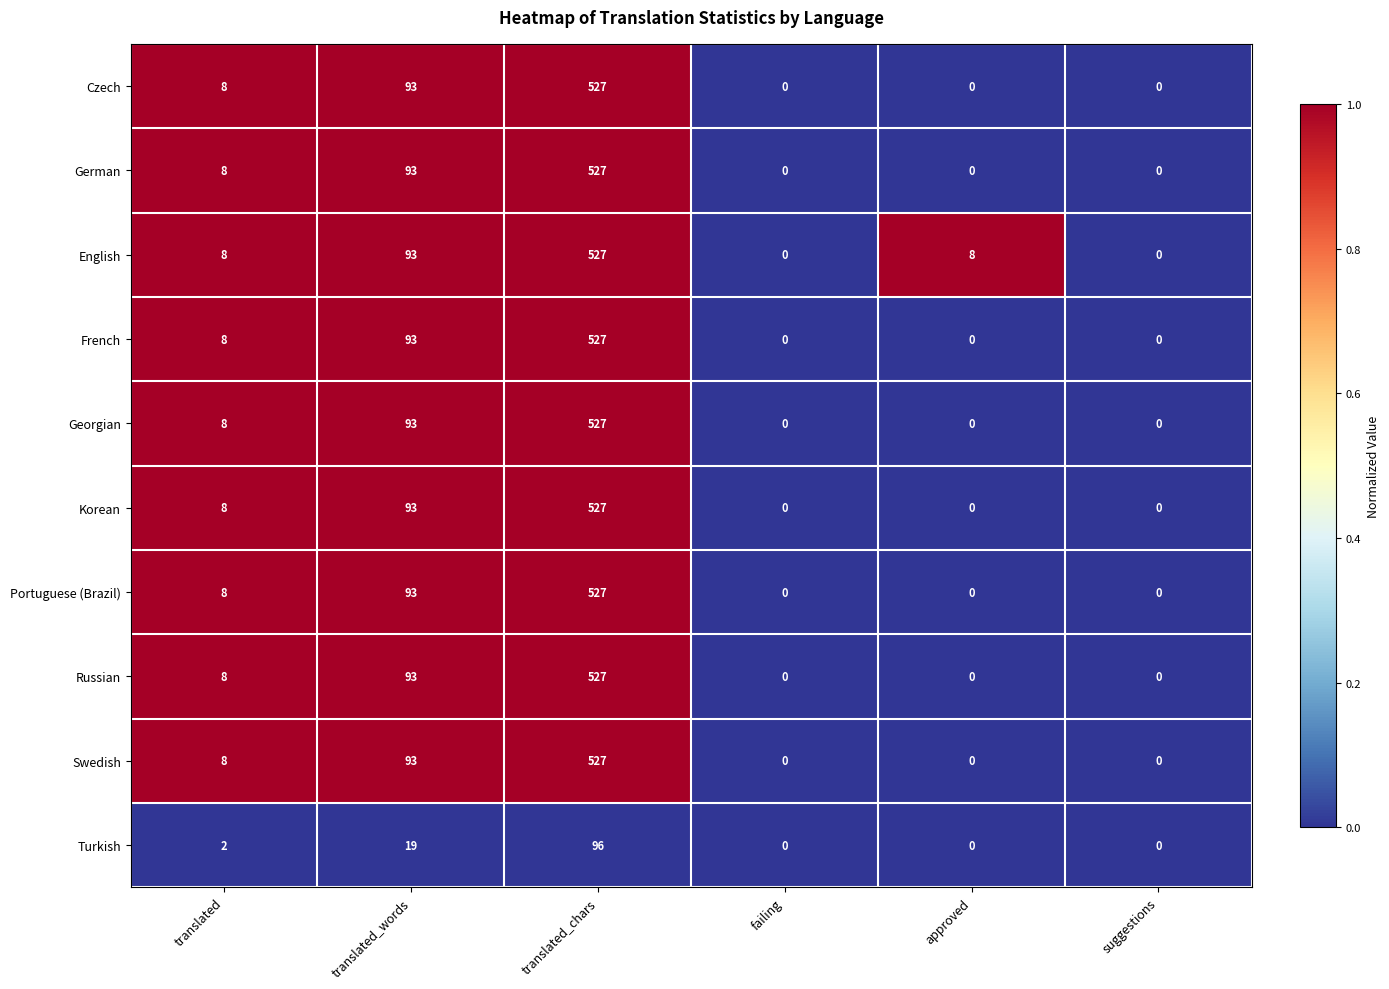

Which series changed the most between approved and suggestions?

English